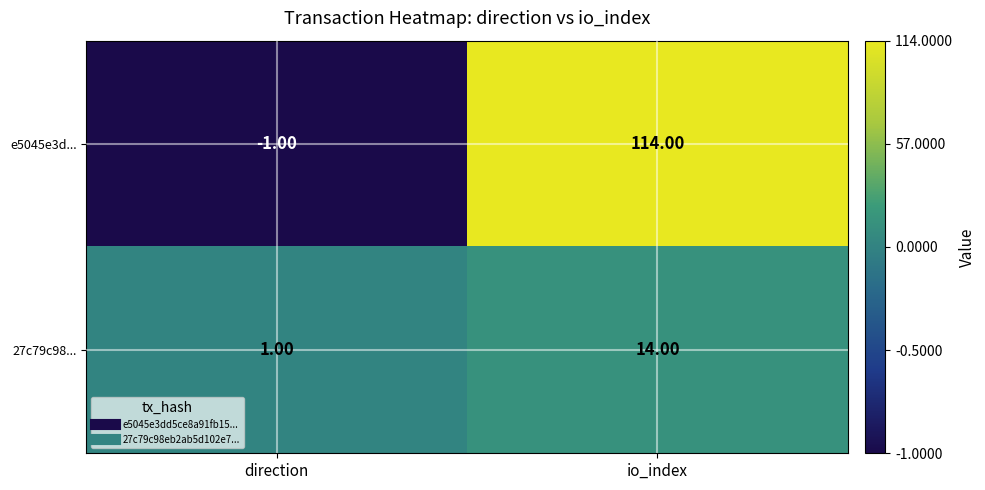

What is the sum of all 27c79c98... values?

15